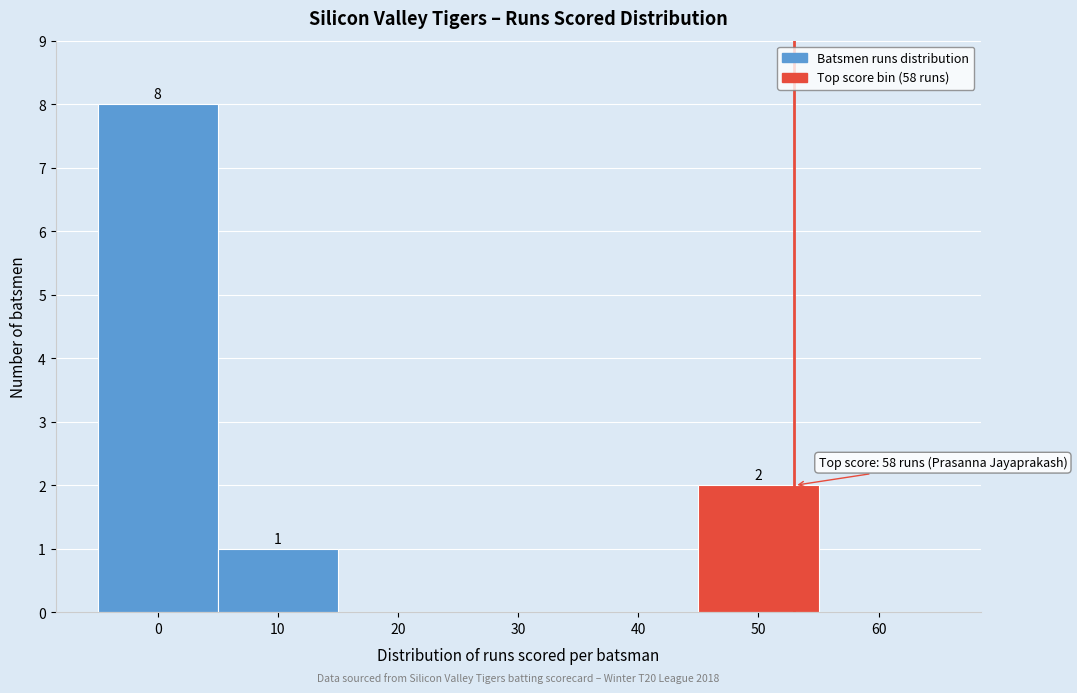

Reading right to left, transcribe all the data shown in this chart.

60=0	50=2	40=0	30=0	20=0	10=1	0=8